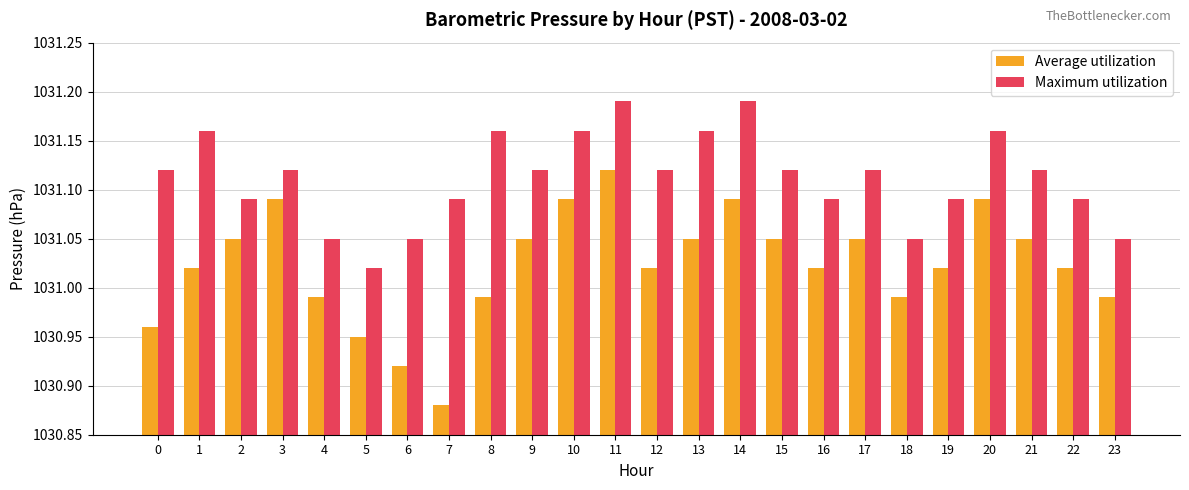

Rank the series by their average value, from highest to lowest.

Maximum utilization, Average utilization